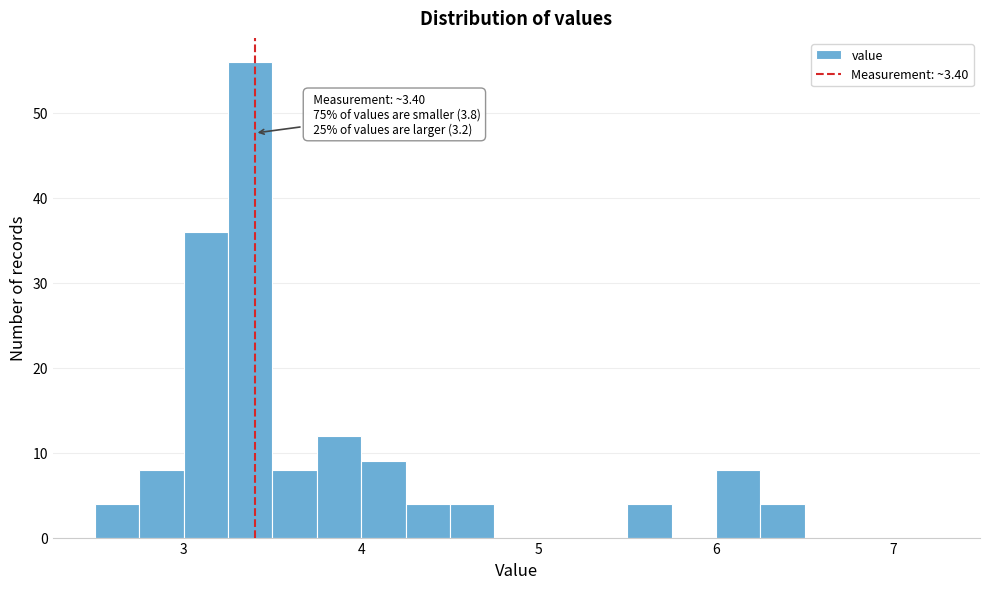

Around what value on the x-axis is the tallest bar? Give the approximate position of its centre, as read against the axis.

3.4